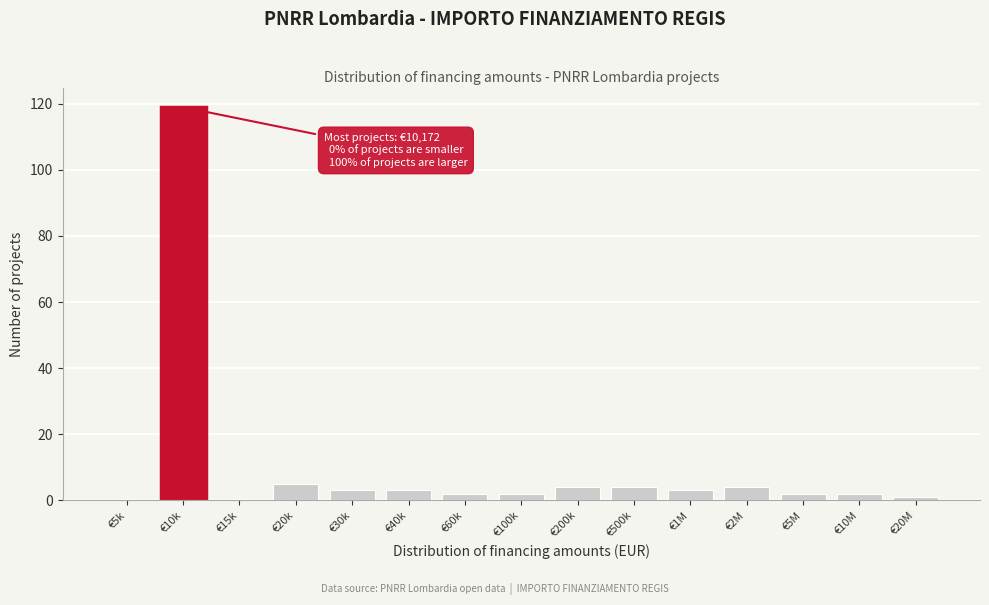

Reading left to right, transcribe all the data shown in this chart.

€5k=0	€10k=119	€15k=0	€20k=5	€30k=3	€40k=3	€60k=2	€100k=2	€200k=4	€500k=4	€1M=3	€2M=4	€5M=2	€10M=2	€20M=1